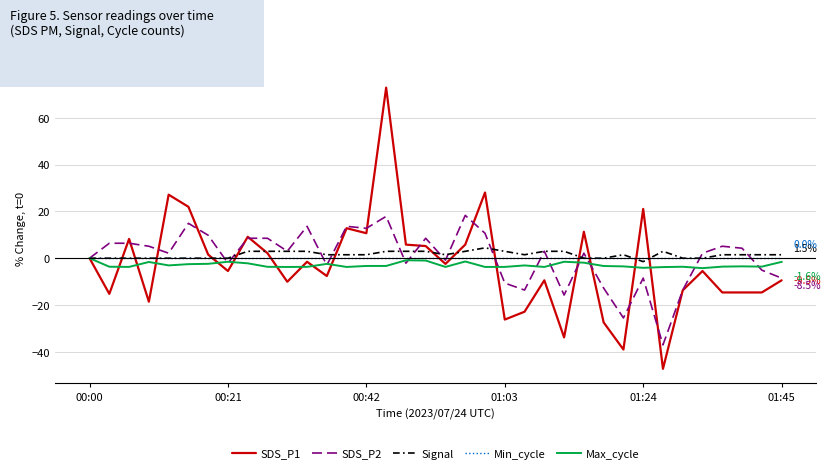

True or false: SDS_P1 has more than 1 points higher than both neighbors.

True